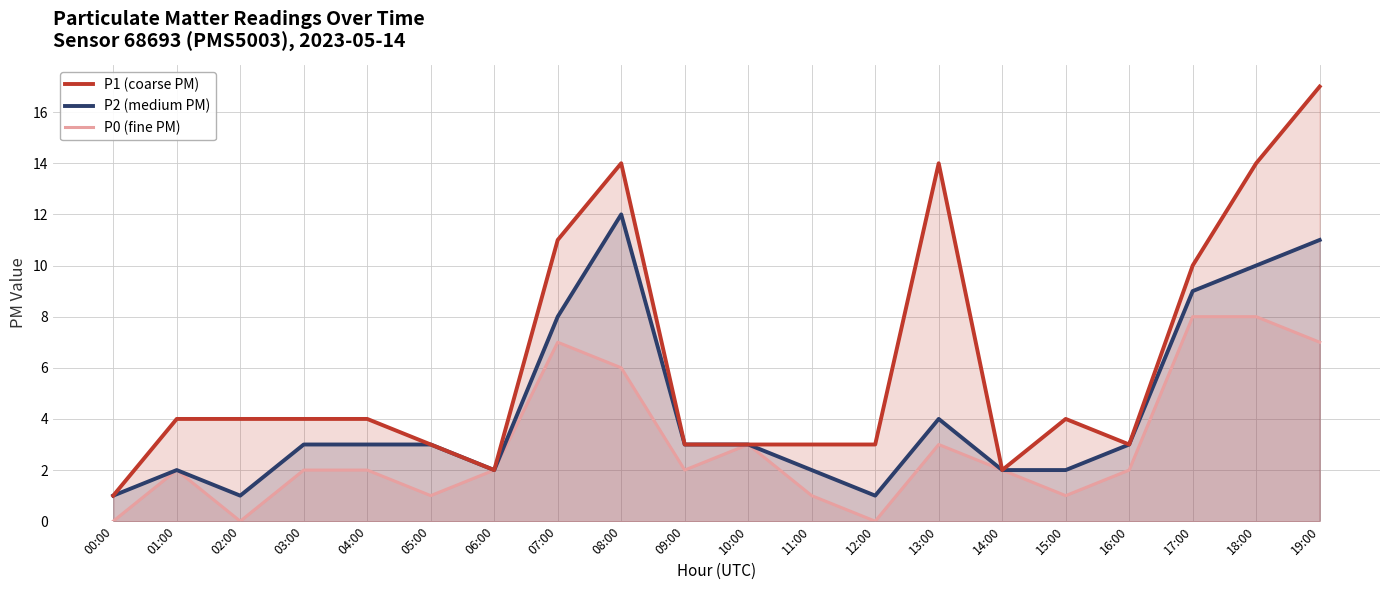

How many values in P0 (fine PM) are above zero?

17